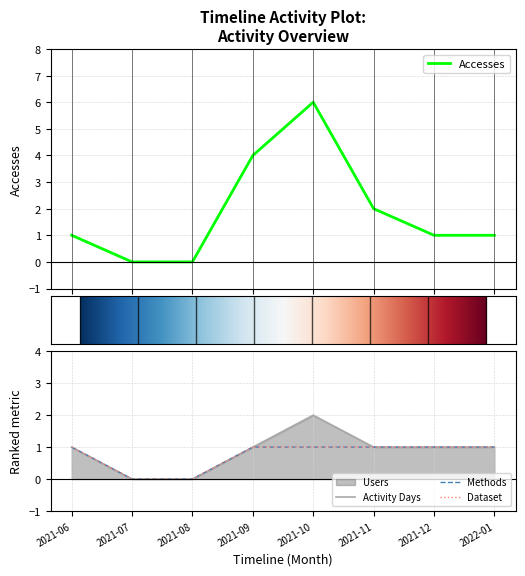

What is the sum of the Accesses values at 2022-01 and 2021-07?

1